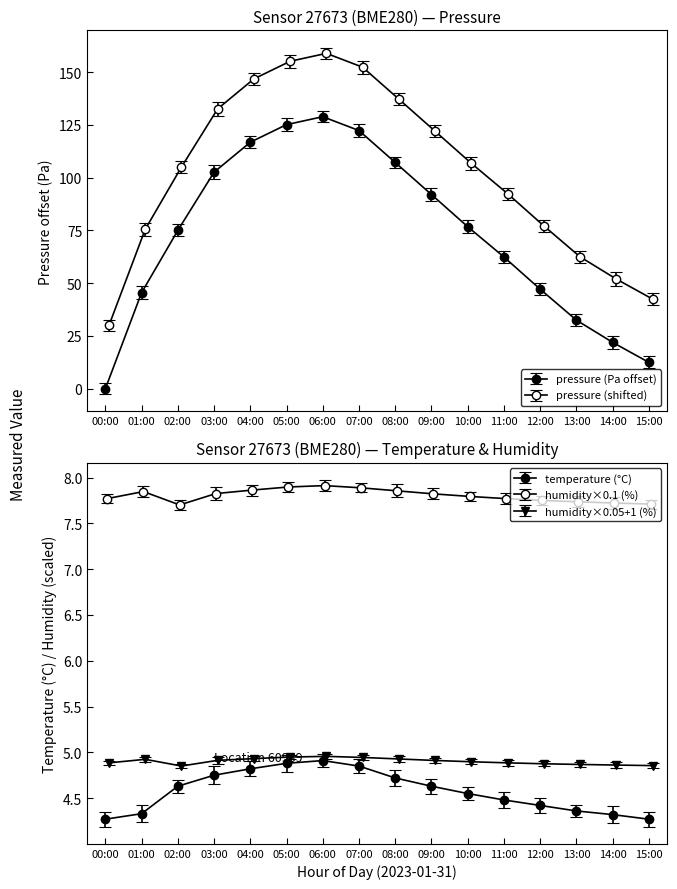

What is the difference between the pressure values at 13:00 and 07:00?

89.8